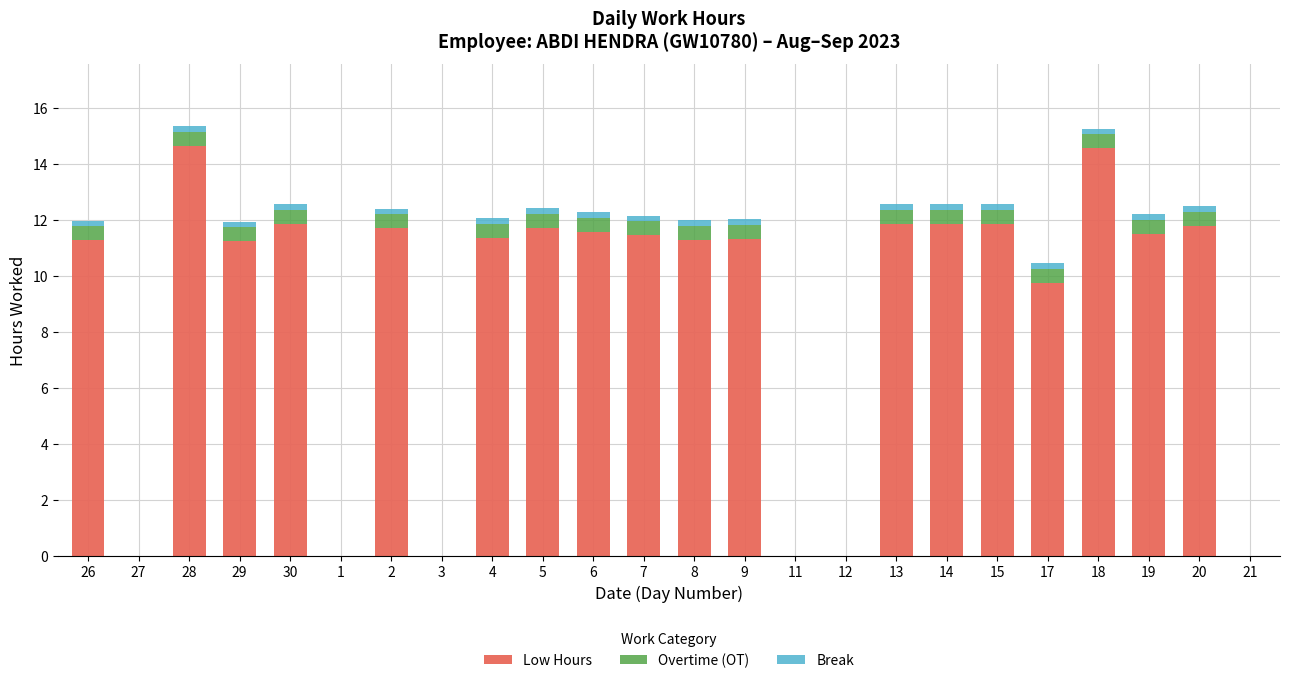

What is the sum of all Low Hours values?

212.7